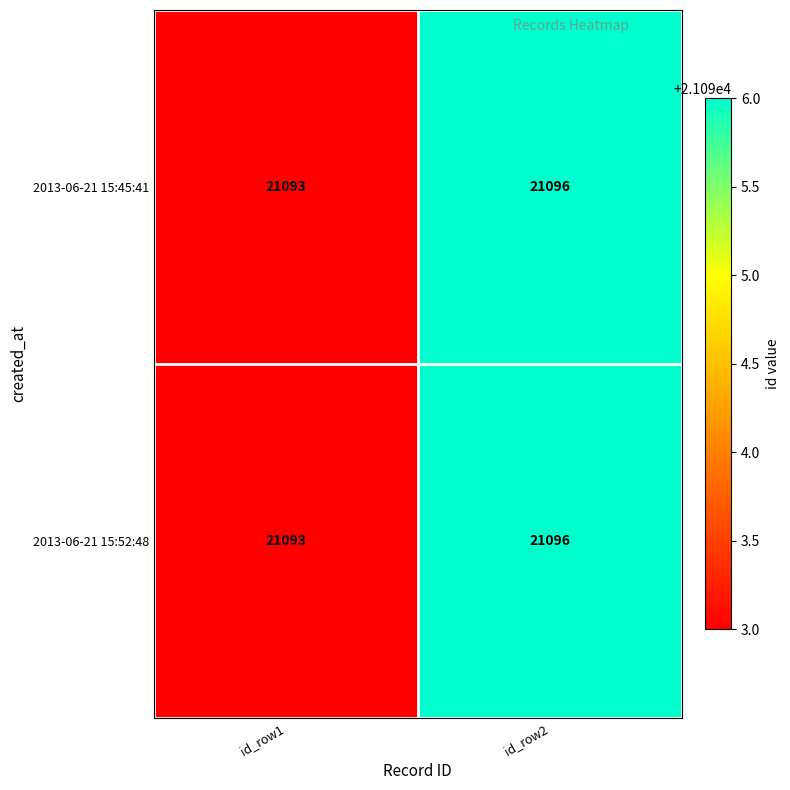

What is the difference between the 2013-06-21 15:45:41 values at id_row1 and id_row2?

3